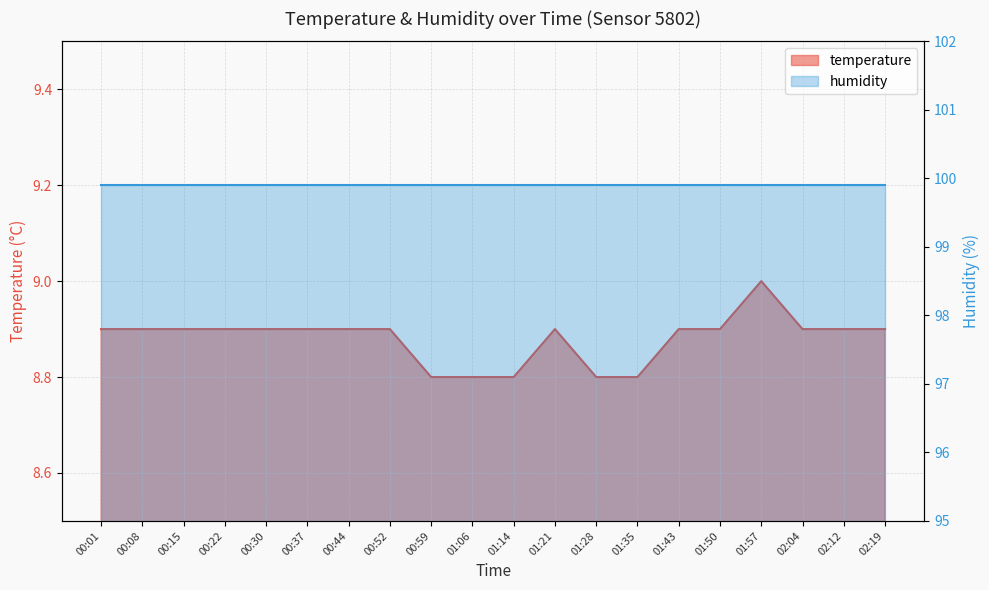

What is the sum of all values?

177.6